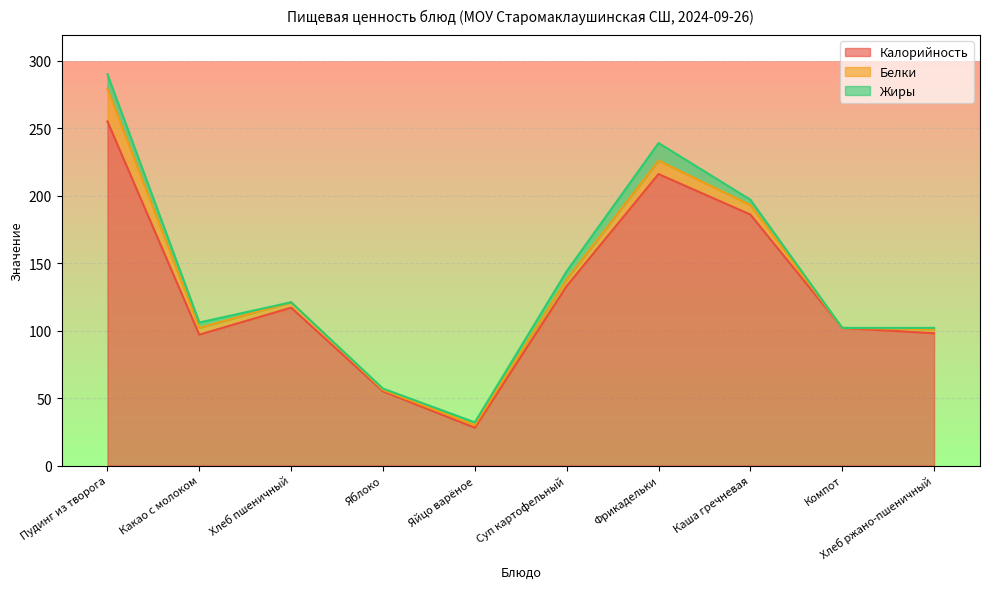

What is the sum of the Белки values at Фрикадельки and Компот?

10